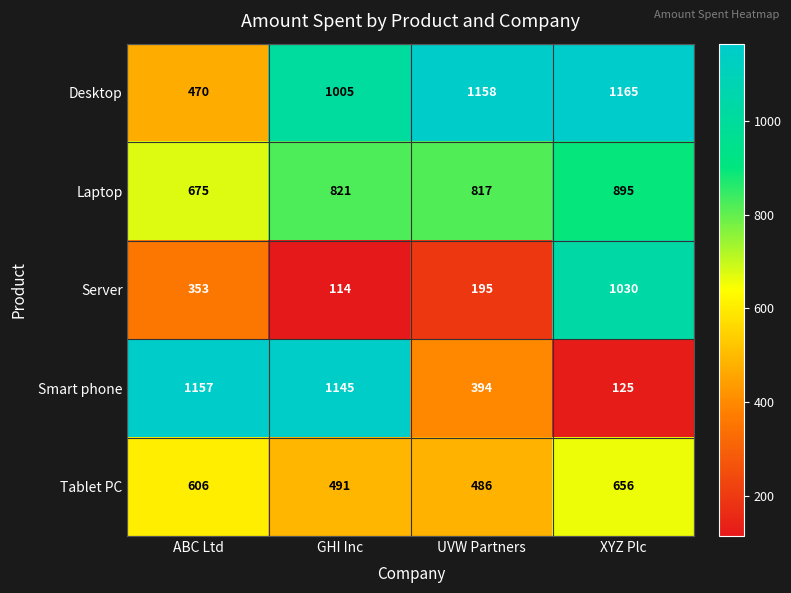

What is the sum of the Tablet PC values at GHI Inc and XYZ Plc?

1147